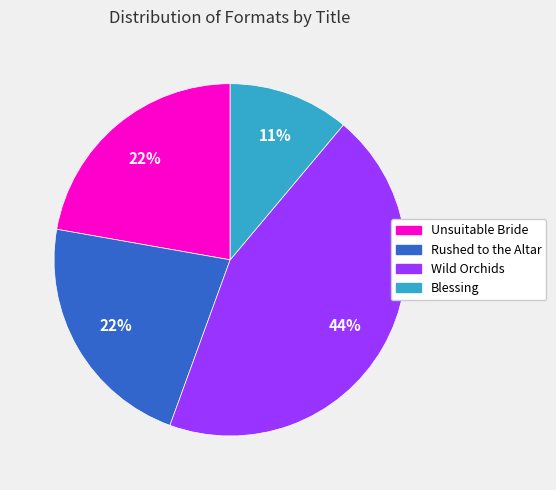

How many slices are in this pie chart?

4